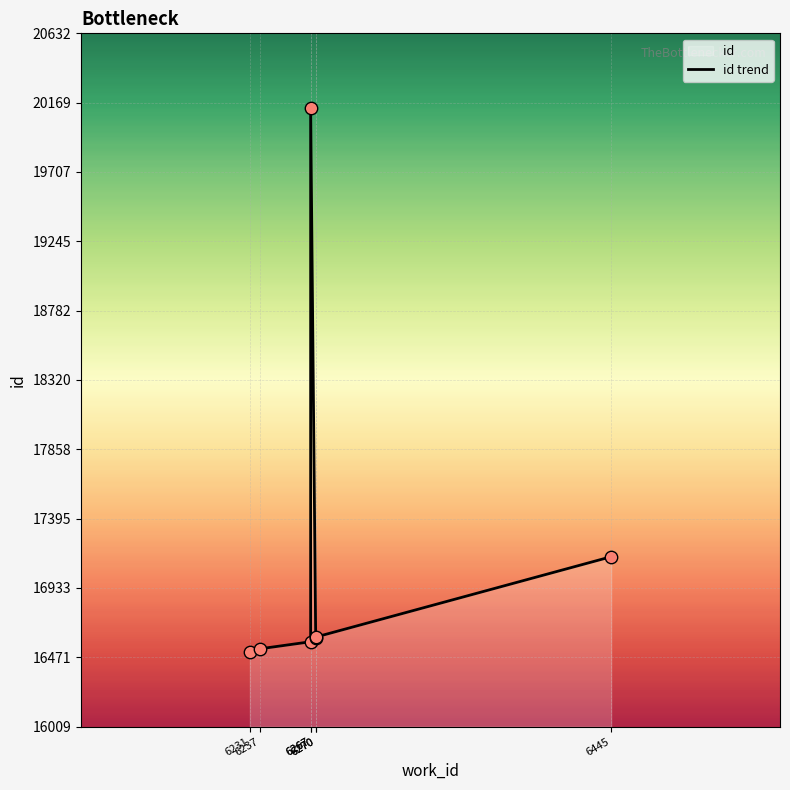

What is the ratio of the value at 6267 to the value at 6231?

1.2